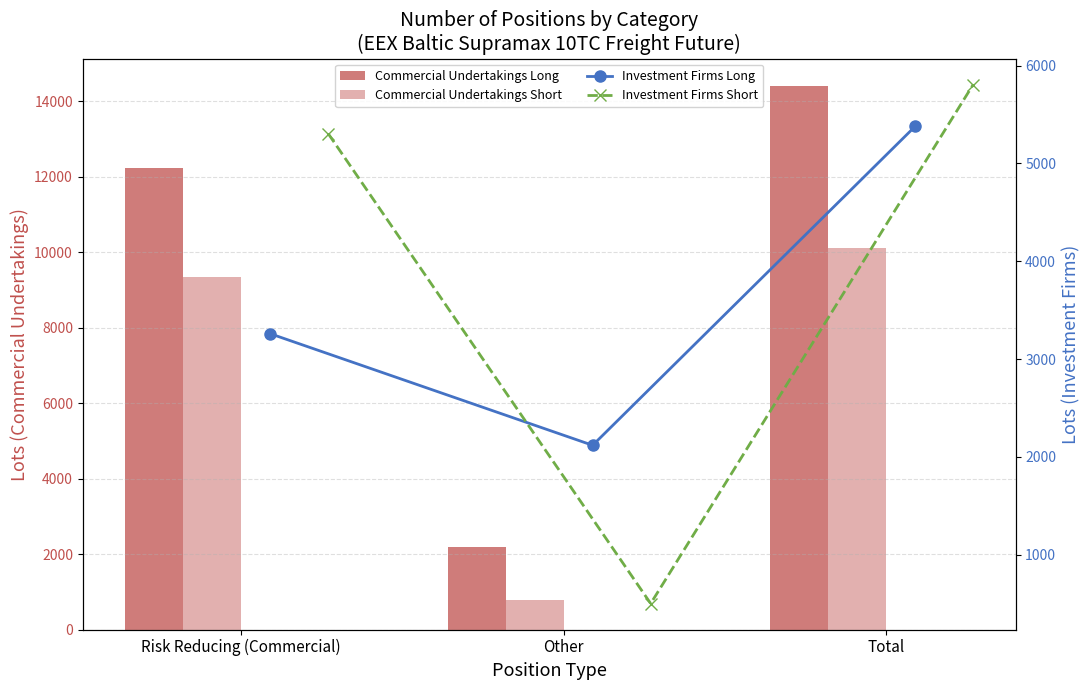

What position from the right is Other?

2